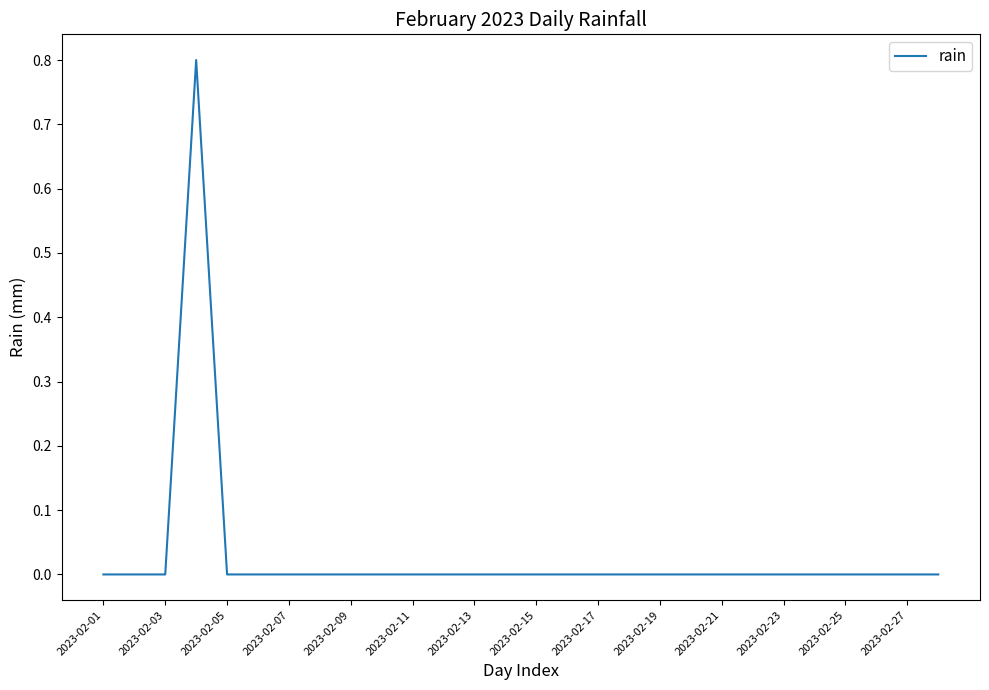

What is the maximum value shown in the chart?

0.8